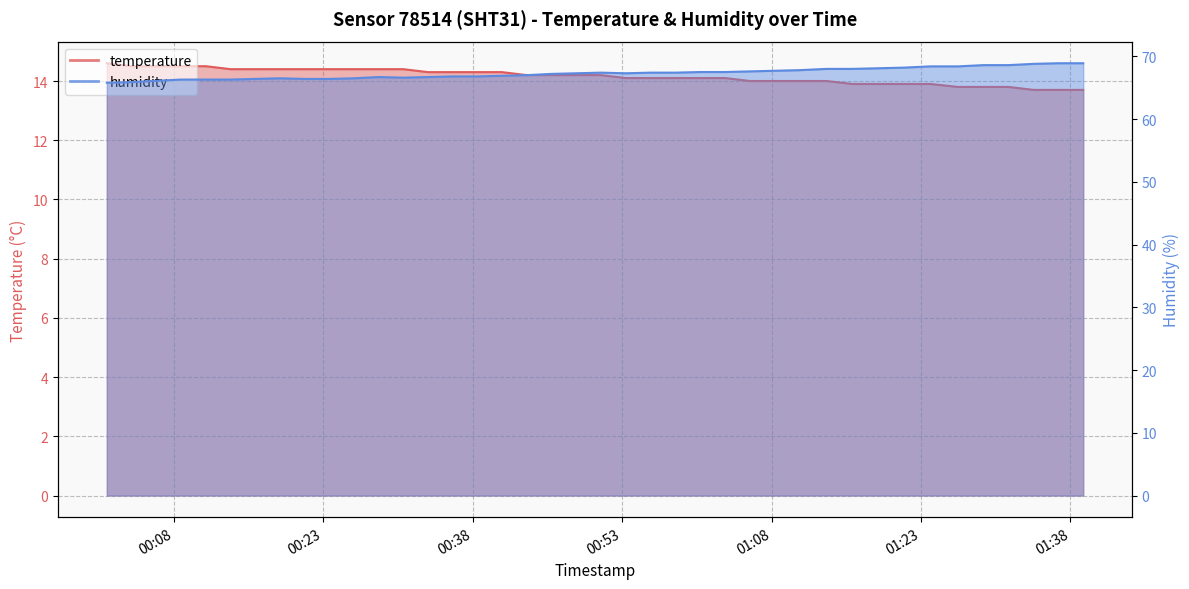

Where does the temperature series first go above 14?

2023-05-31T00:01:17